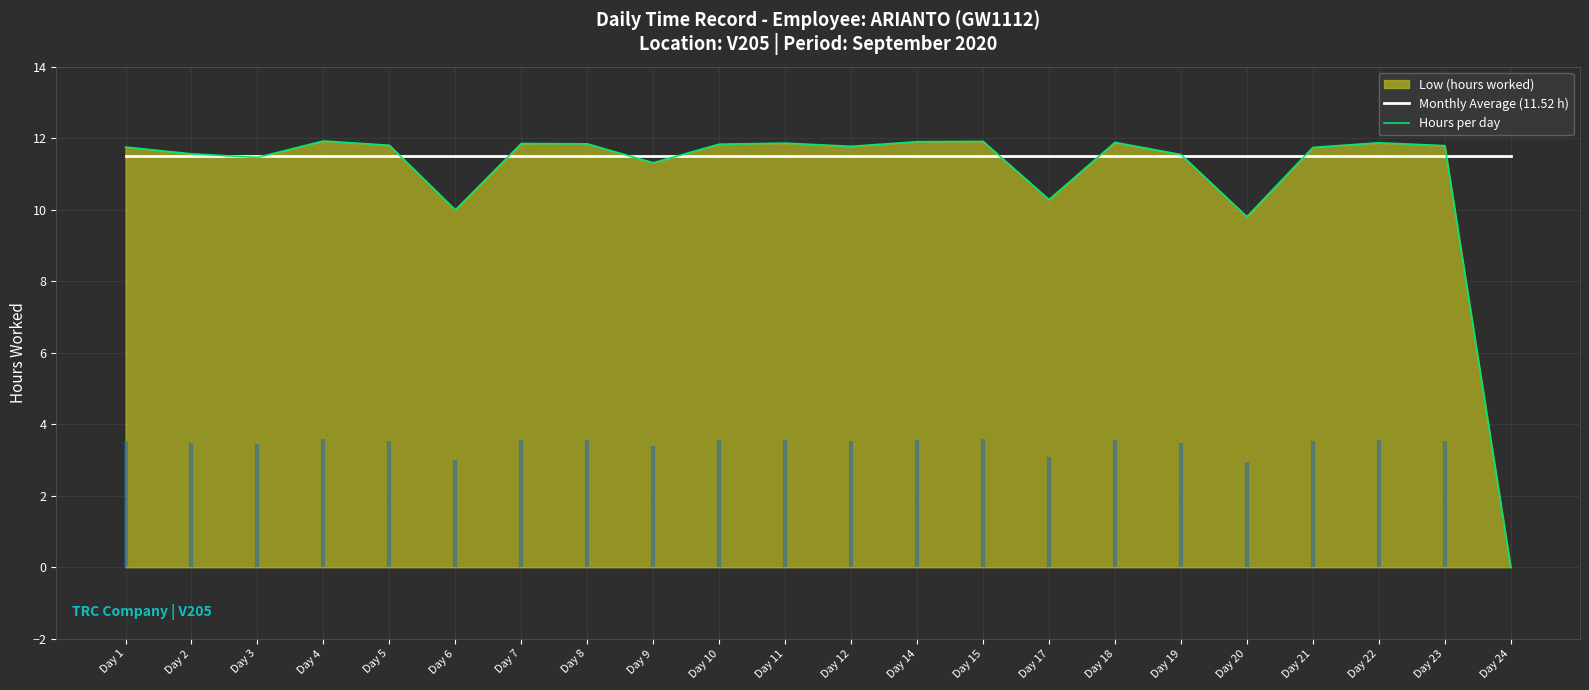

Which series has the widest spread of values?

Hours per day